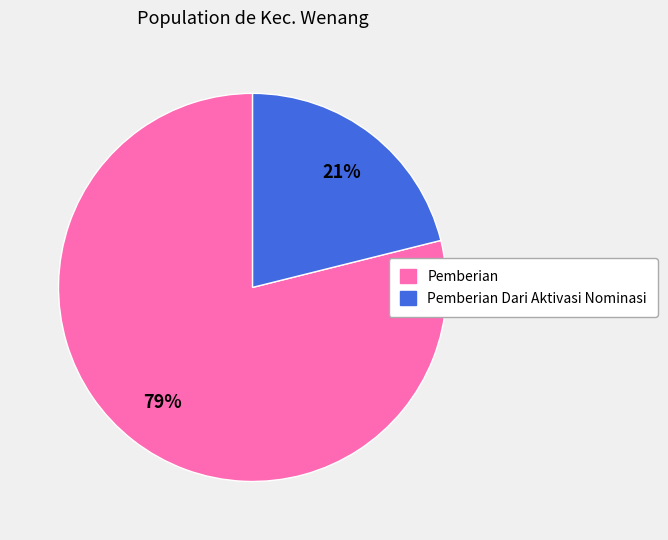

To the nearest percent, what is the average slice percentage?

50%